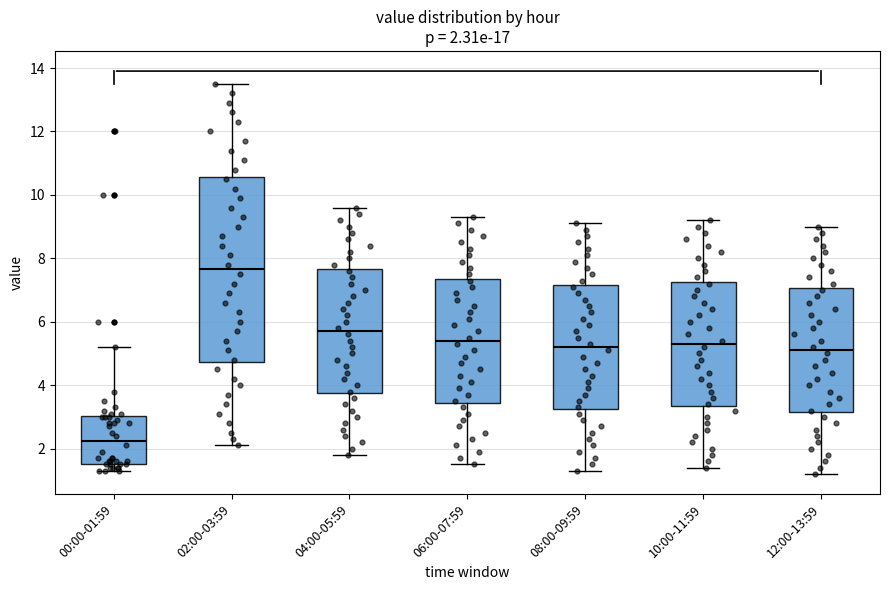

Which box's median line is the highest?

02:00-03:59